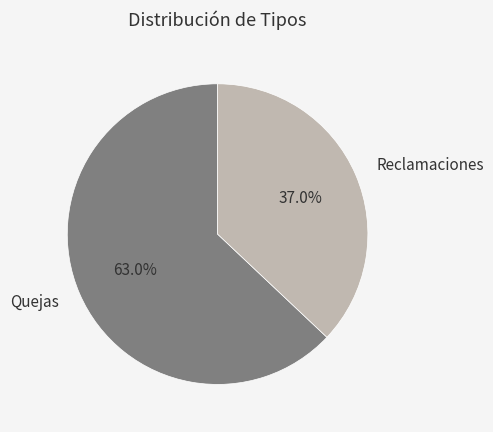

How much of the chart is everything except Reclamaciones?

63.0%